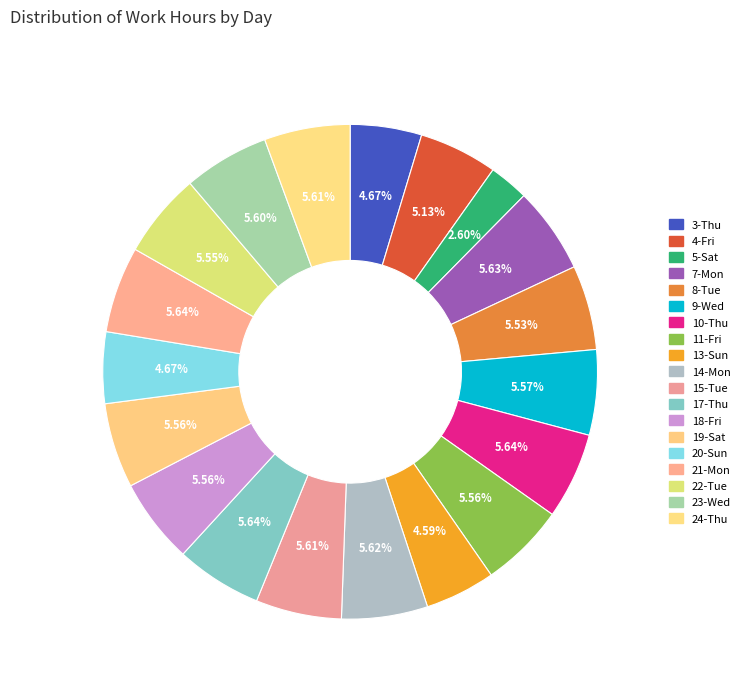

Which slice is the smallest?

5-Sat